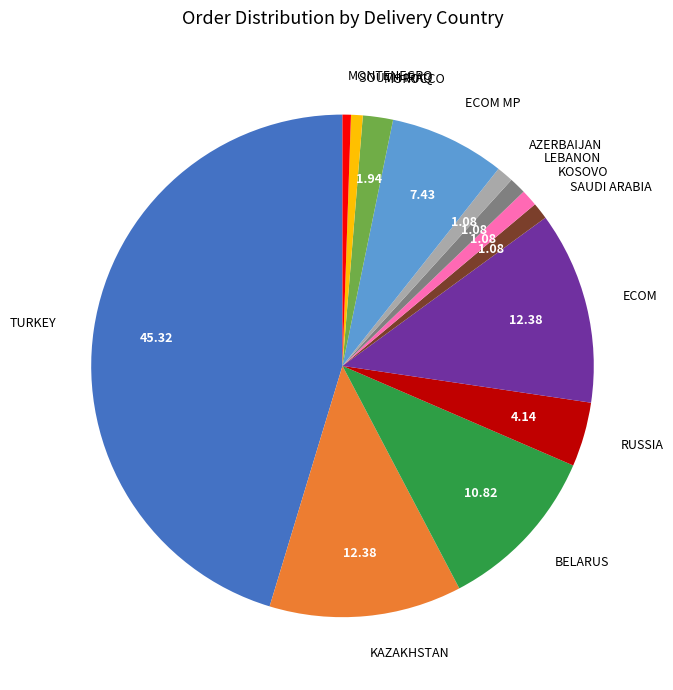

Between KAZAKHSTAN and LEBANON, which is larger?

KAZAKHSTAN